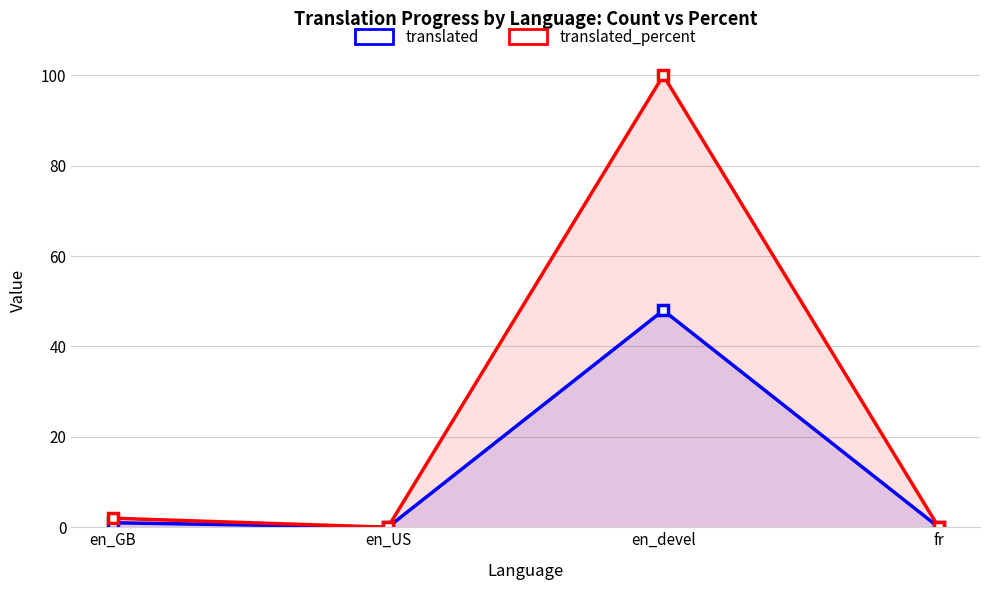

What is the label of the 3rd point from the right?

en_US